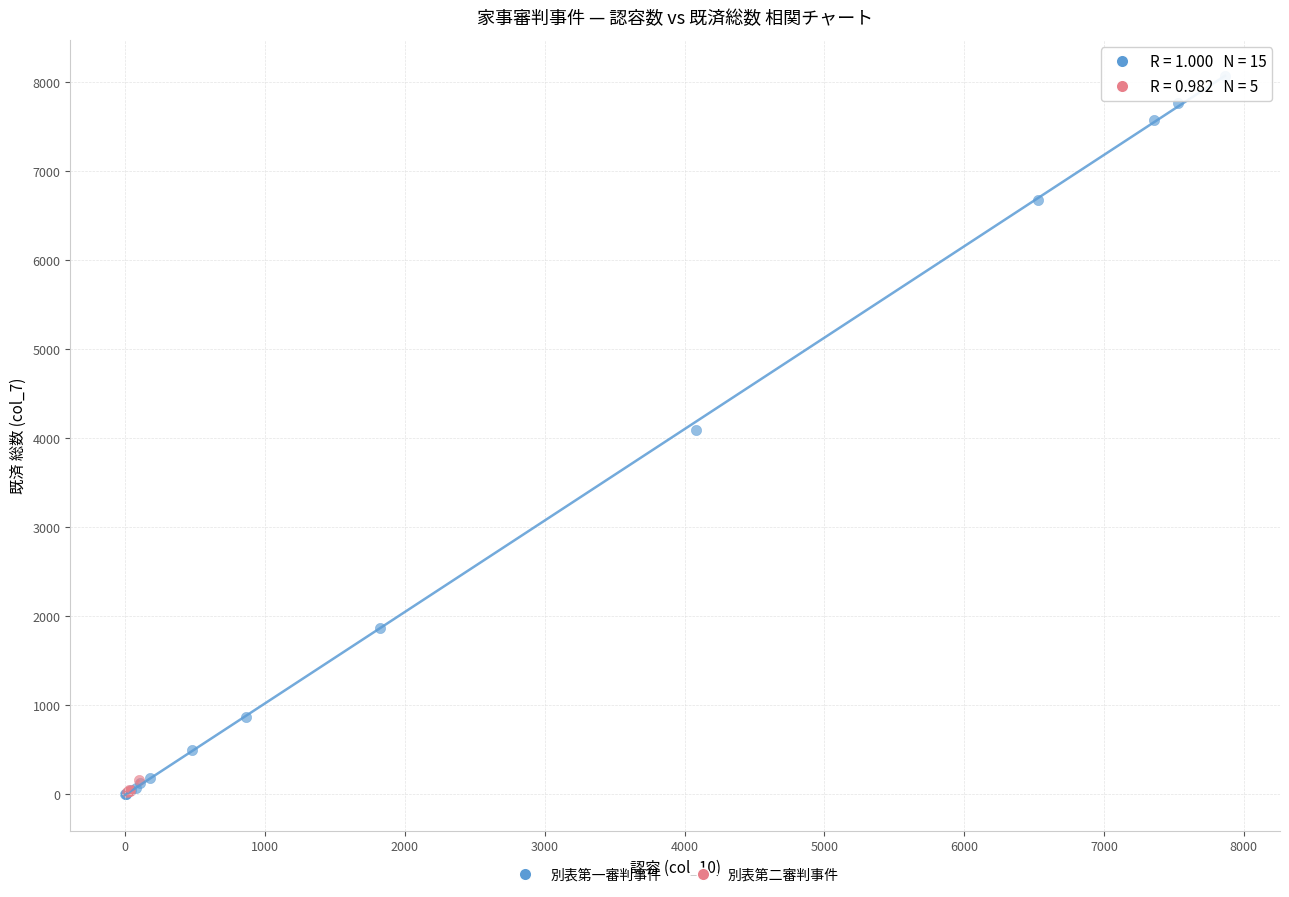

Which series has the widest spread of Y values?

別表第一審判事件